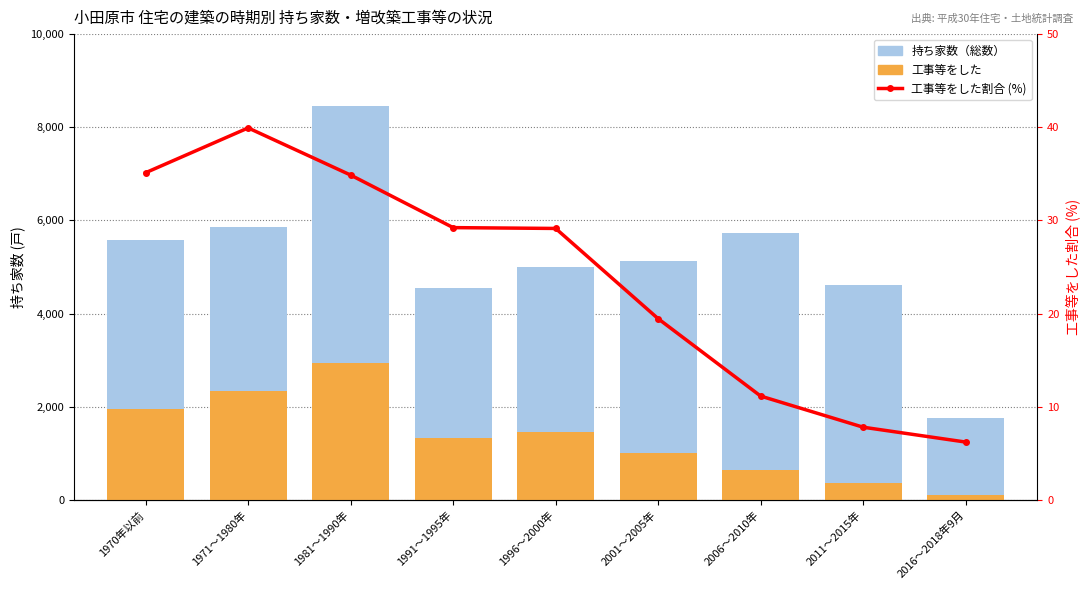

What are all the series names shown in the legend?

持ち家数（総数）, 工事等をした, 工事等をした割合 (%)